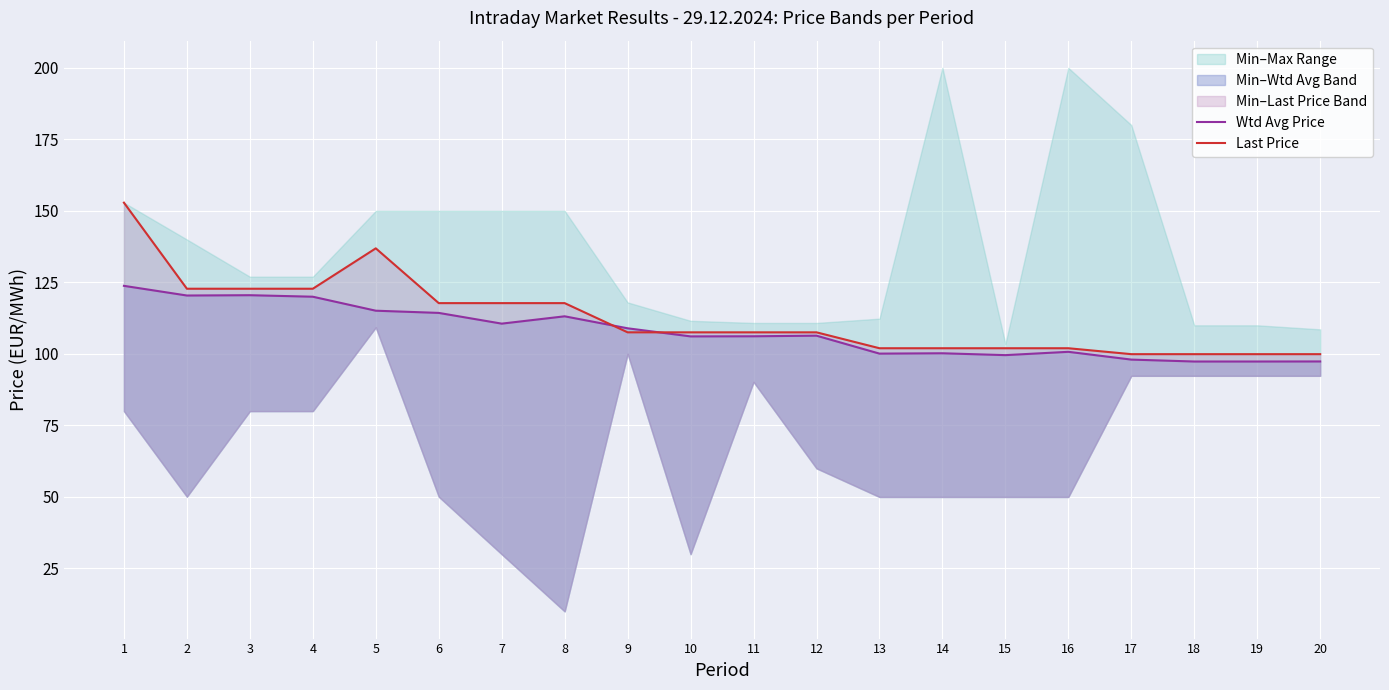

The value of Wtd Avg Price at 13 is 100.1. True or false?

True